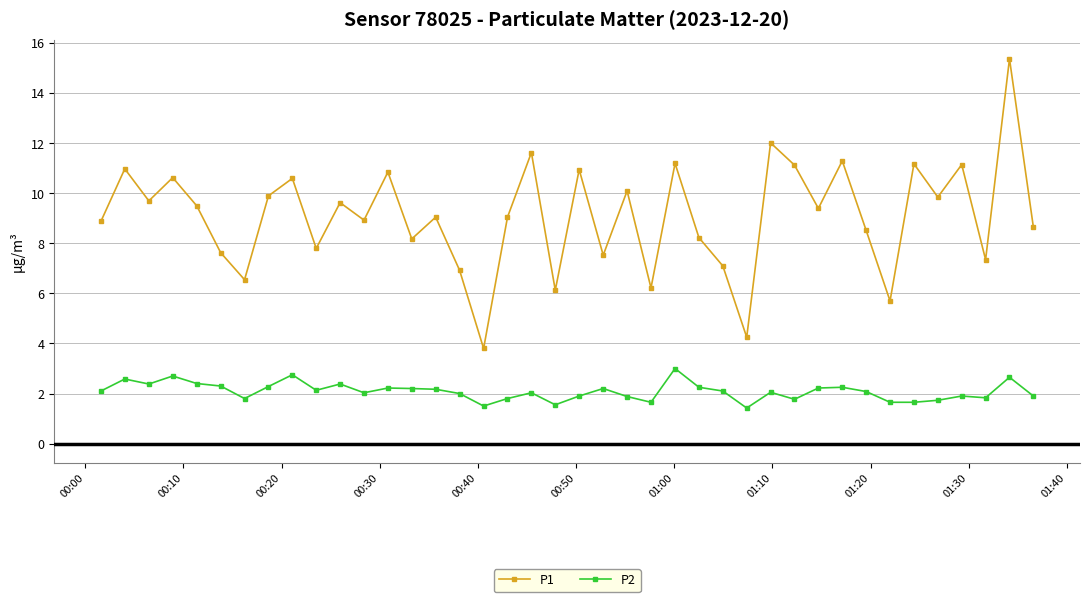

How many lines are shown in the chart?

2